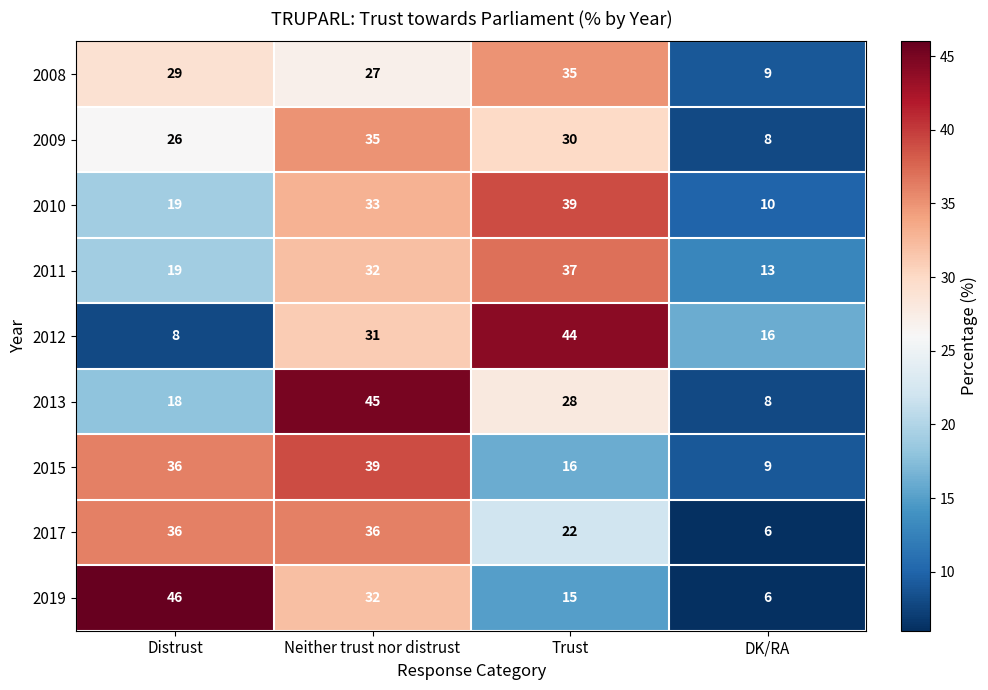

What is the average value of the 2015 series?

25